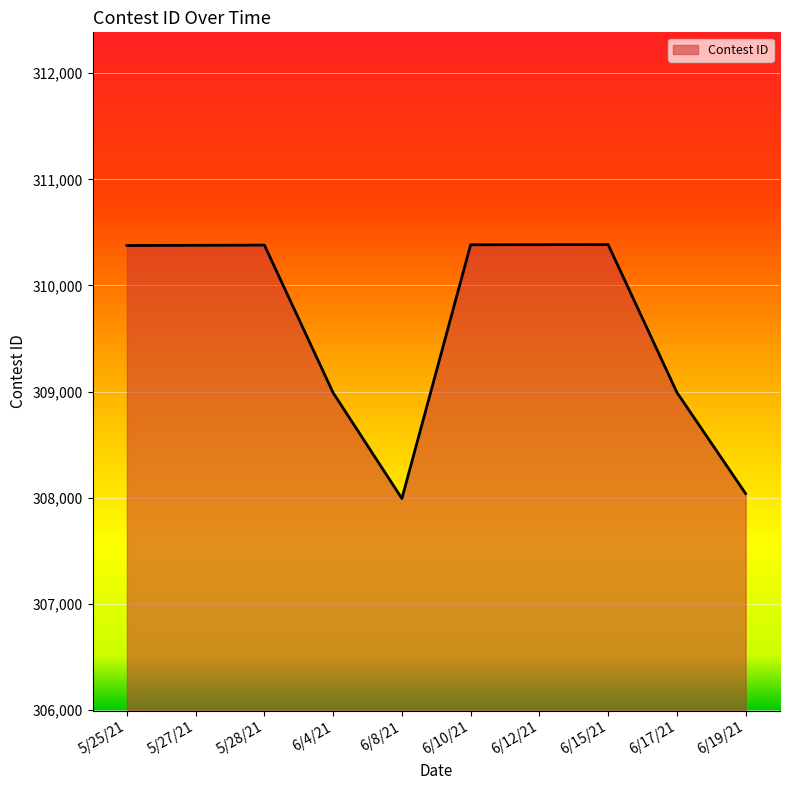

The value at 6/4/21 is 534065. True or false?

False